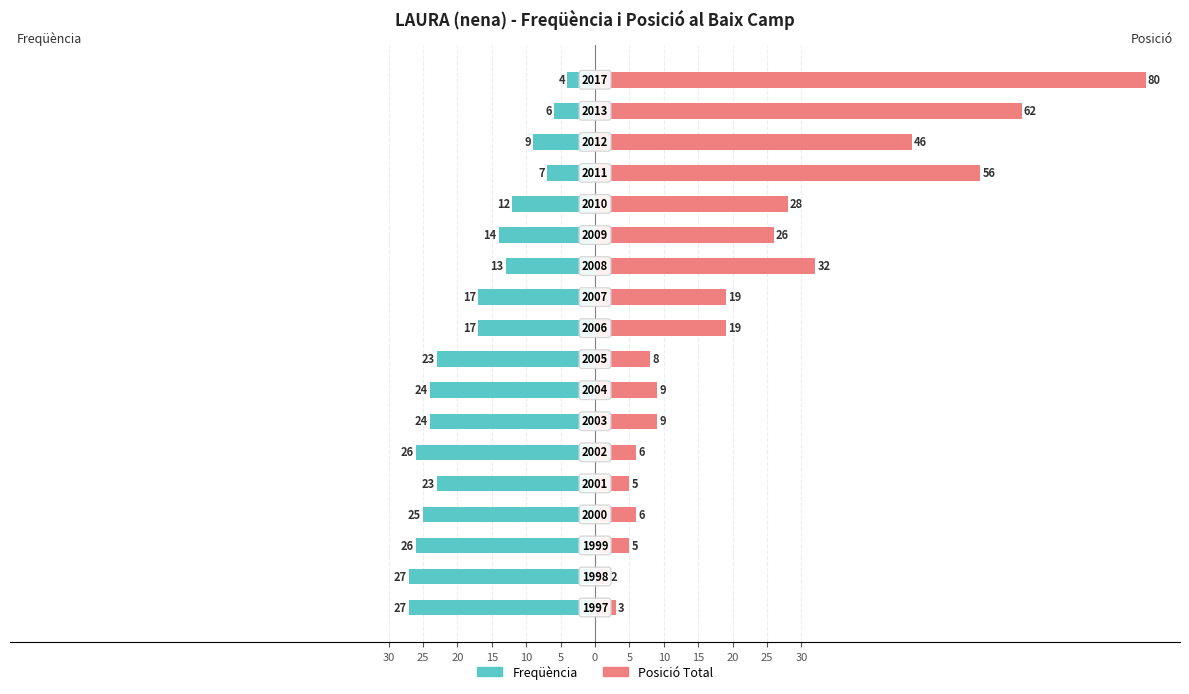

What is the difference between the highest and lowest values at 20?

31